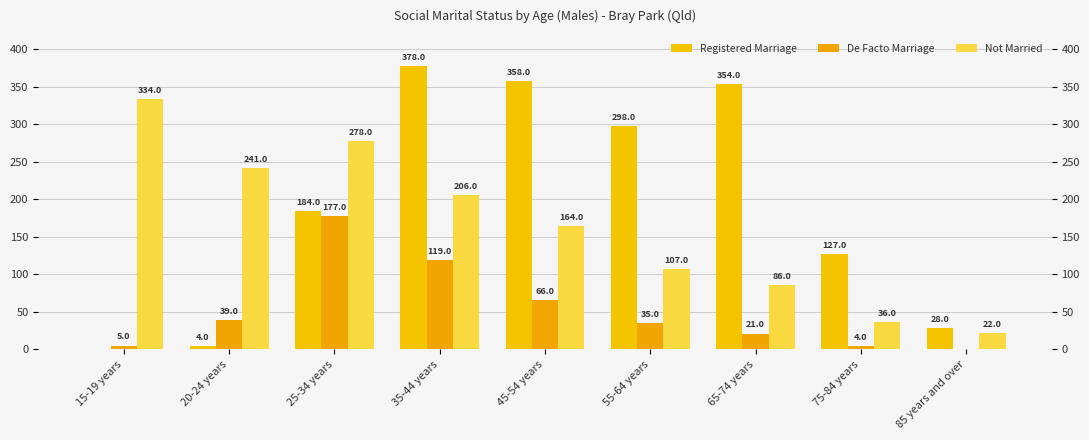

Which series changed the most between 35-44 years and 45-54 years?

De Facto Marriage